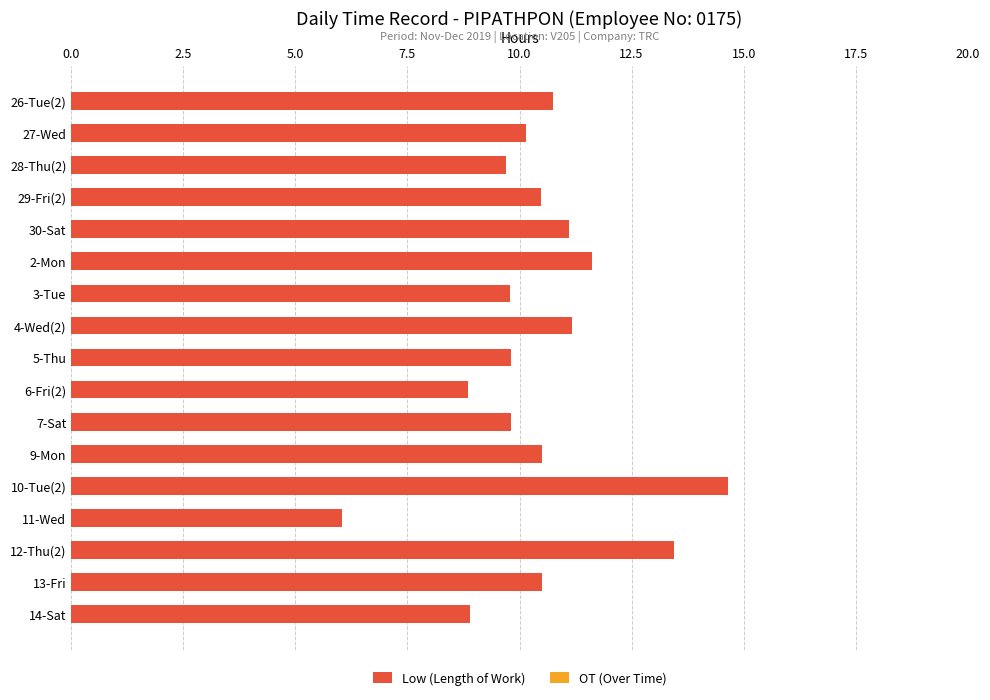

What is the value of the 13th bar from the top?

14.7